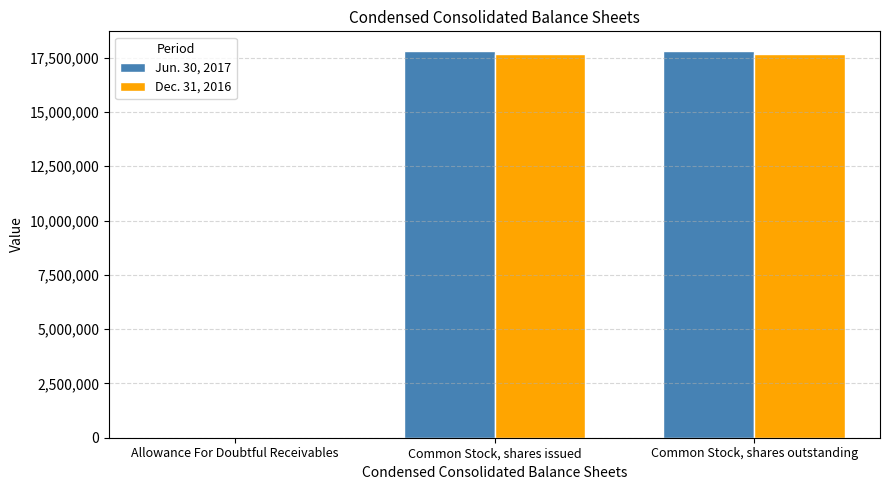

What is the greatest value displayed?

17823292